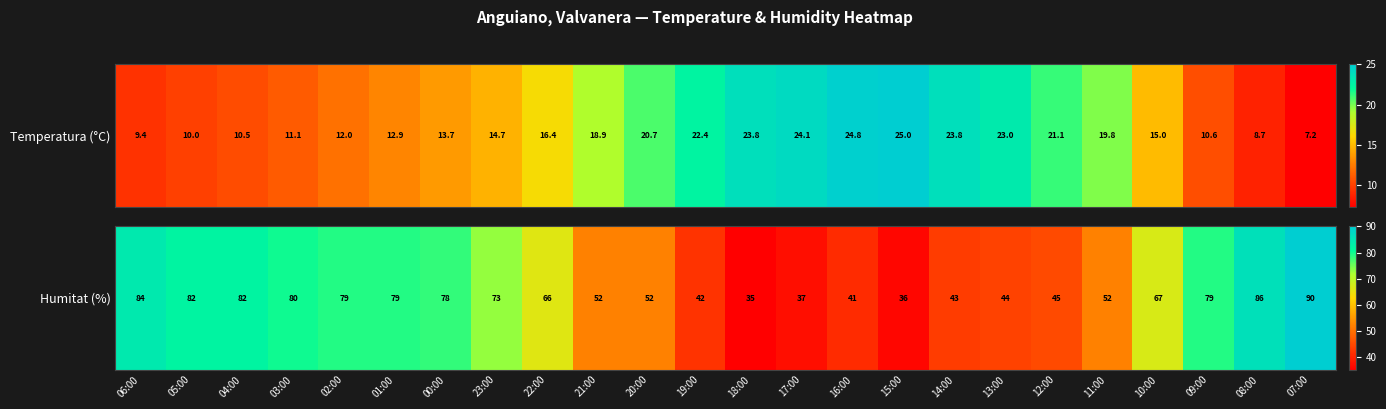

What is the minimum value shown in the chart?

35